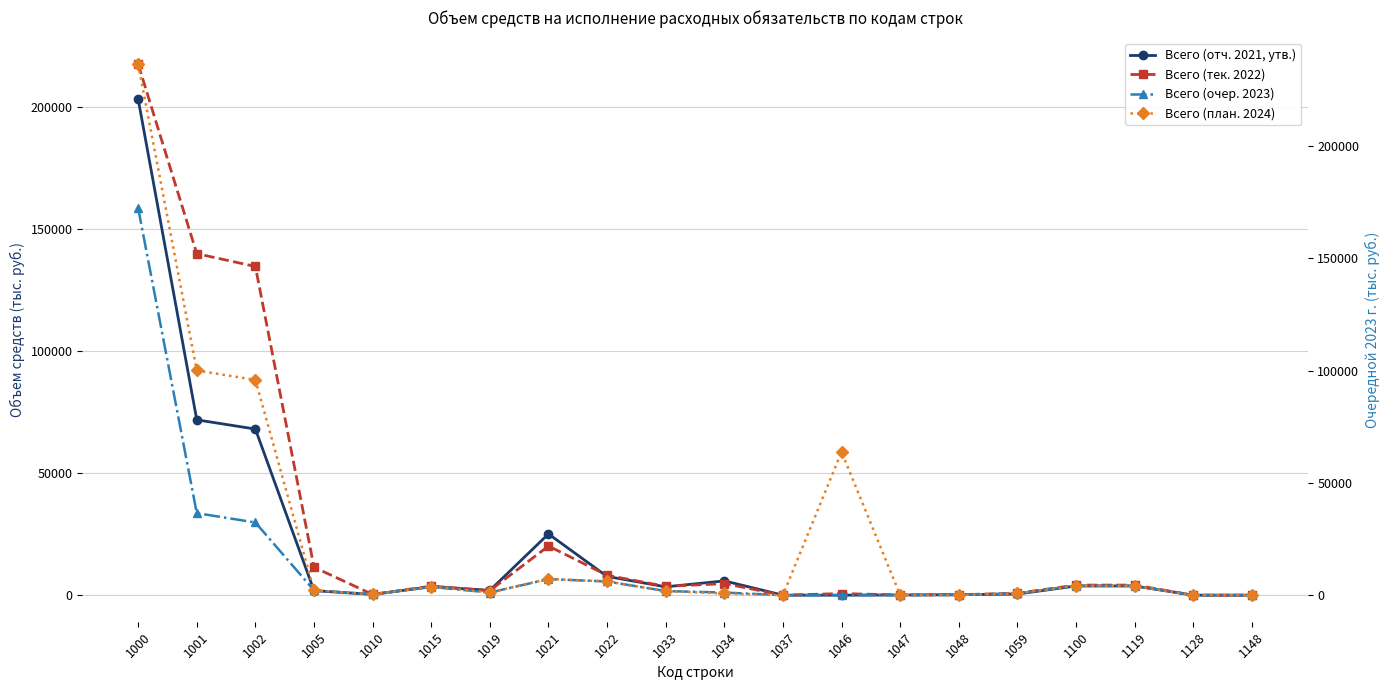

True or false: Всего (тек. 2022) has more than 2 points higher than both neighbors.

True